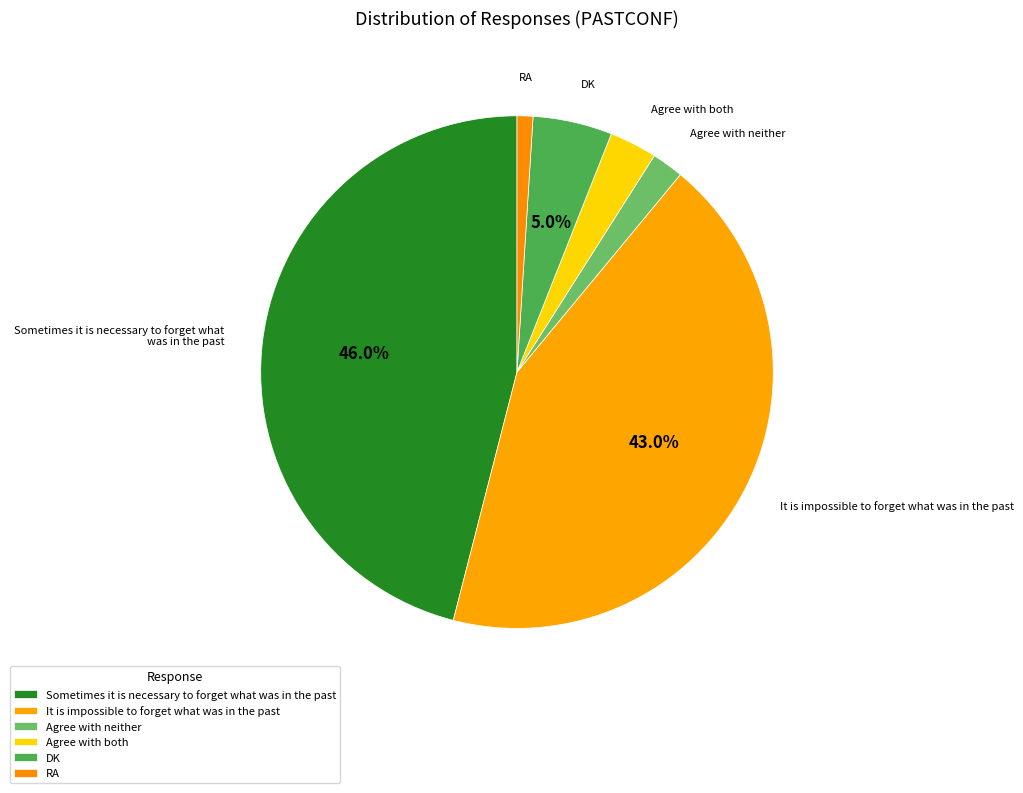

Count the number of slices in the pie.

6